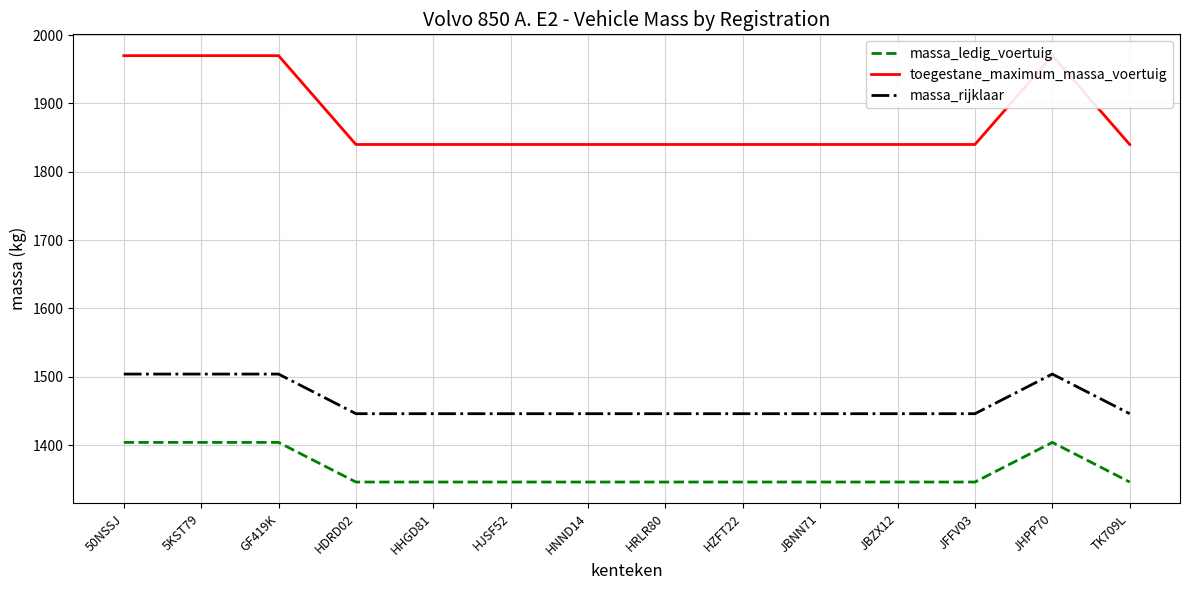

True or false: massa_rijklaar and toegestane_maximum_massa_voertuig cross at least once.

False